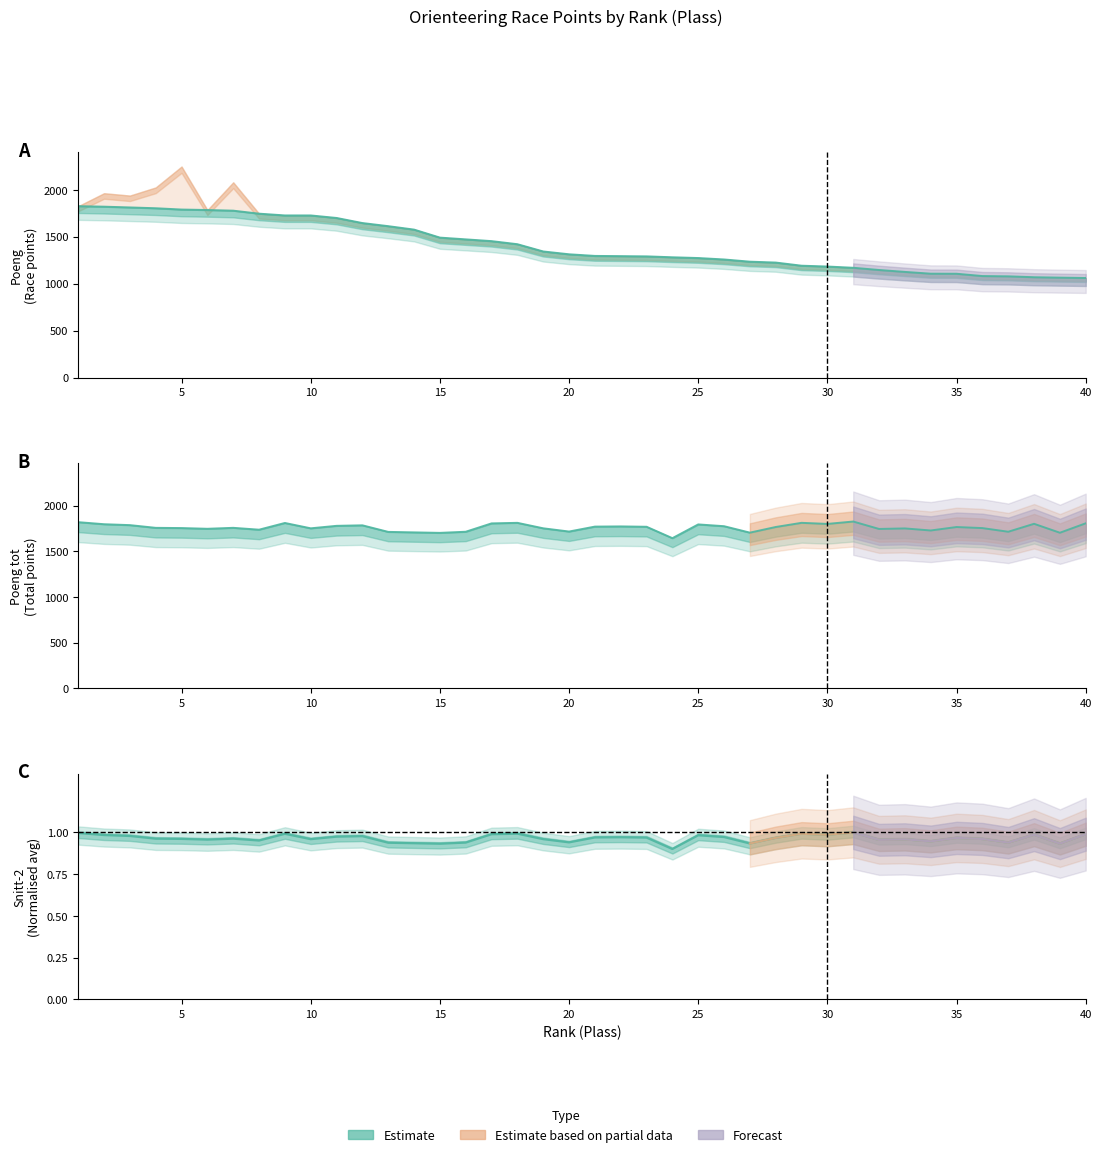

Which series has the largest range (max minus min)?

Poeng